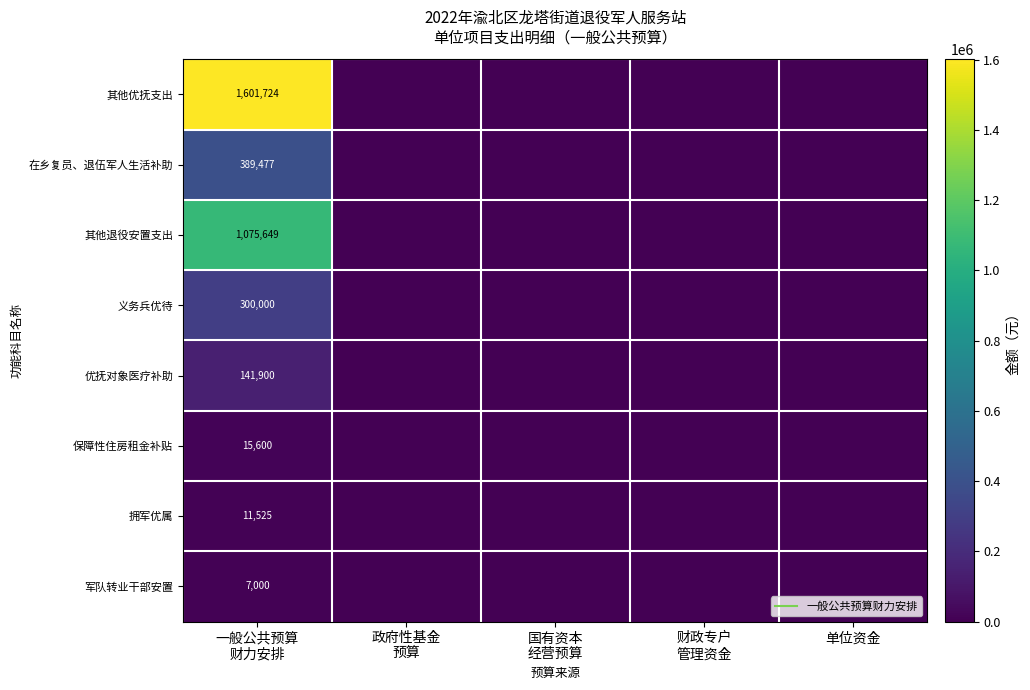

The value of 在乡复员、退伍军人生活补助 at 一般公共预算 财力安排 is 227462. True or false?

False